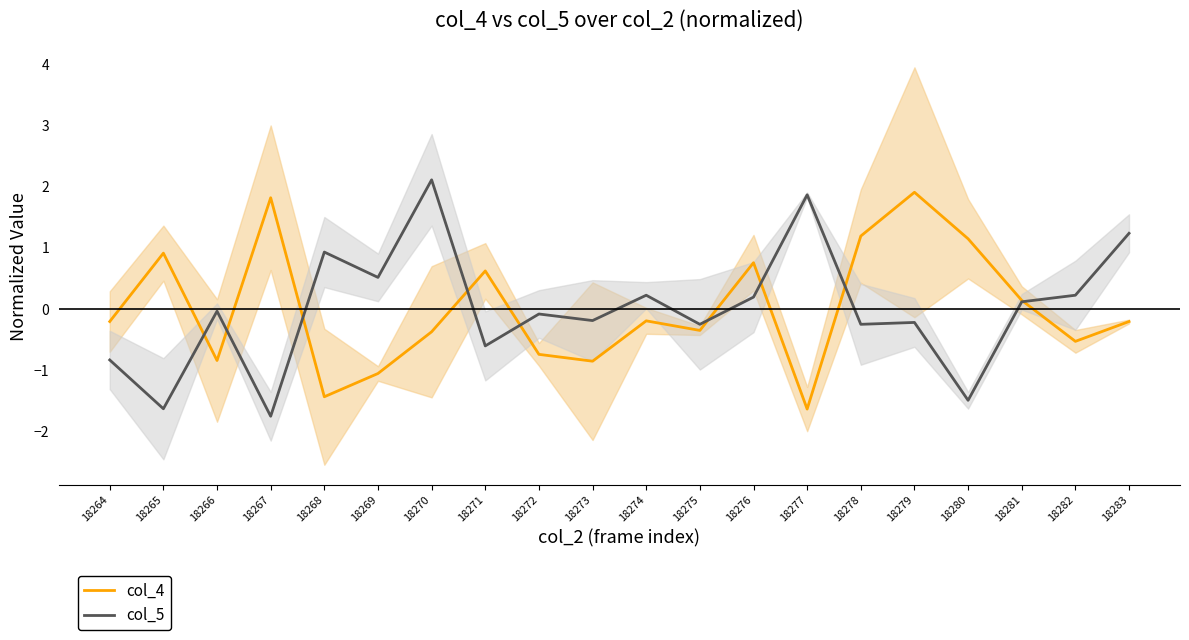

Reading left to right, extract all data points from this chart.

col_4: -0.2	0.9	-0.8	1.8	-1.4	-1.1	-0.4	0.6	-0.7	-0.9	-0.2	-0.4	0.8	-1.6	1.2	1.9	1.1	0.1	-0.5	-0.2
col_5: -0.8	-1.6	-0.0	-1.8	0.9	0.5	2.1	-0.6	-0.1	-0.2	0.2	-0.3	0.2	1.9	-0.3	-0.2	-1.5	0.1	0.2	1.2